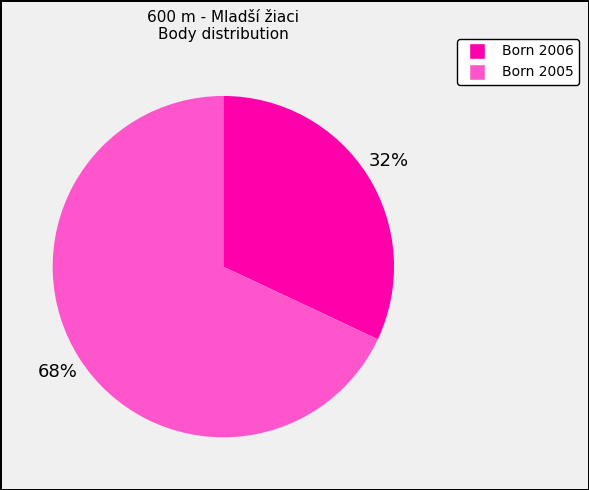

Is there a majority slice in this chart?

Yes